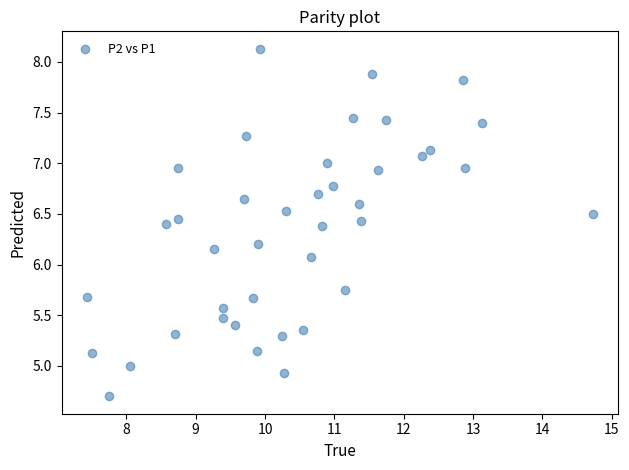

What is the range of X values (max minus min)?

7.3